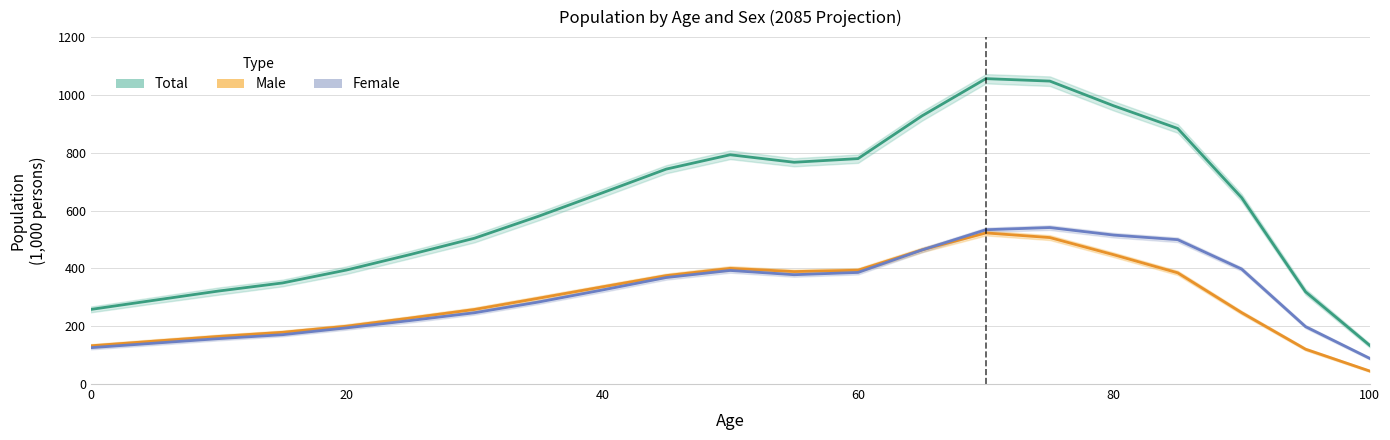

True or false: Female and Total cross at least once.

False